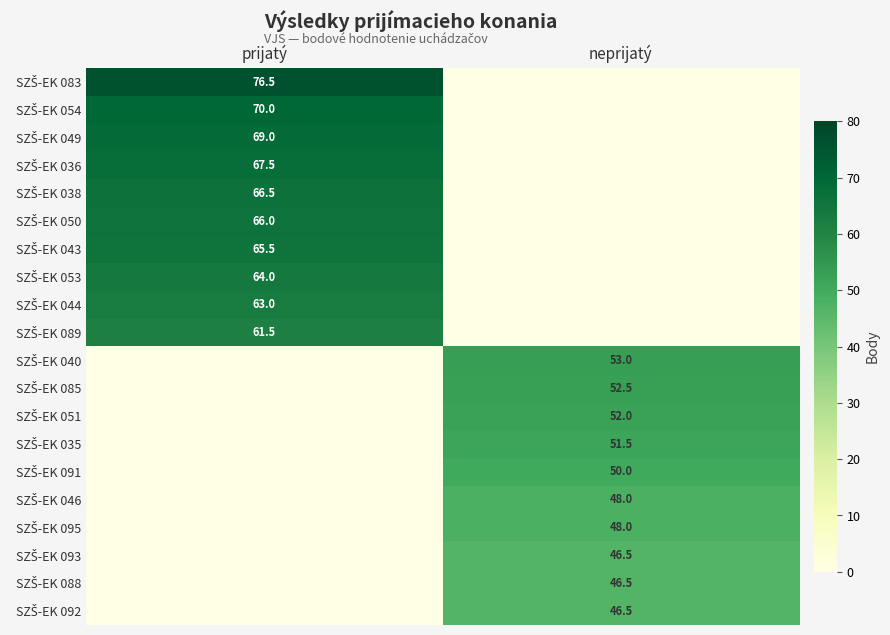

List the labels in order of SZŠ-EK 040 value, largest first.

neprijatý, prijatý